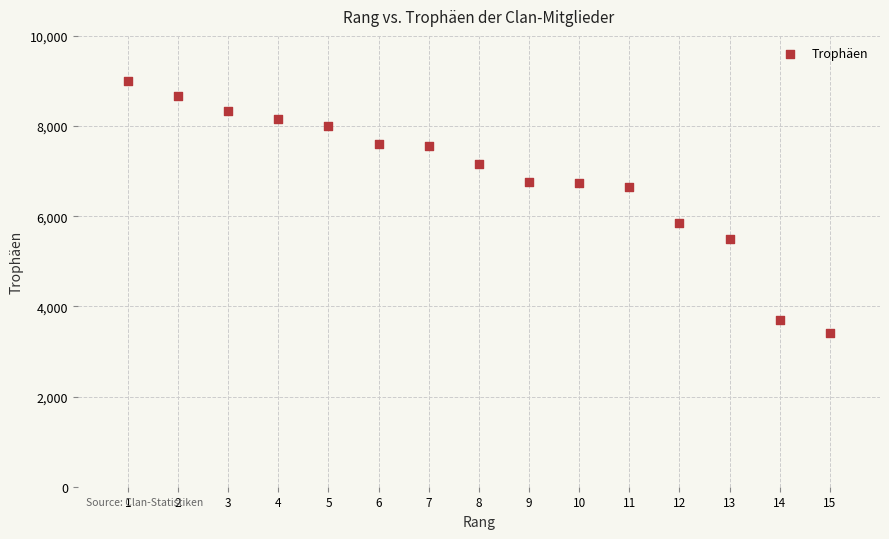

What Y value in the scatter plot is closest to 6200?

5856